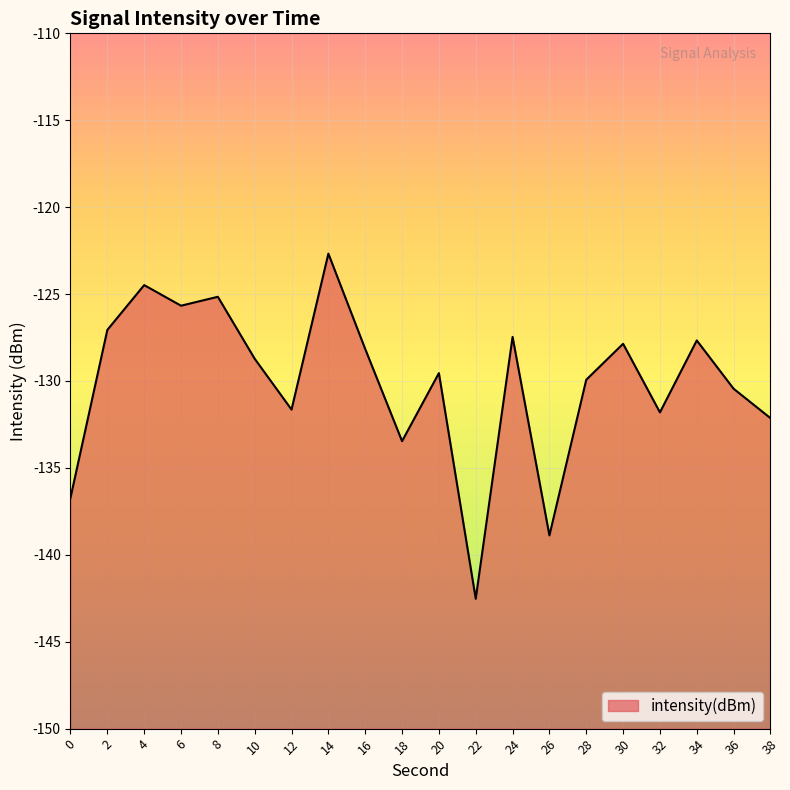

Count the number of data series in this chart.

1